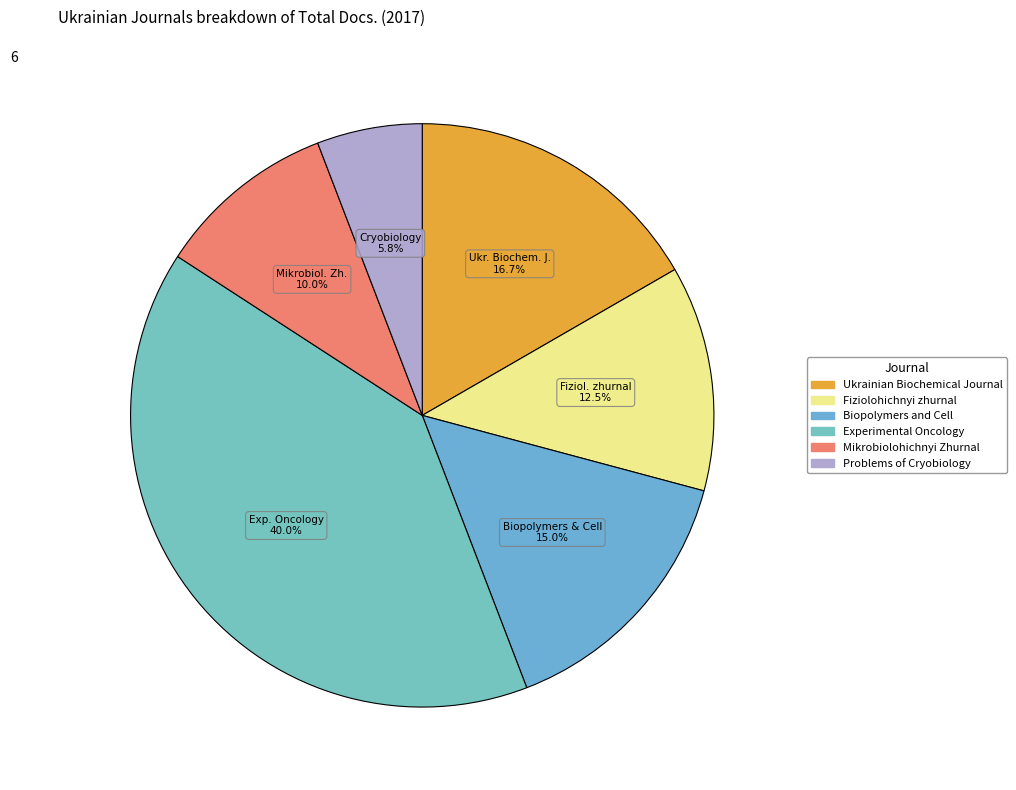

Which category has the biggest portion of the pie?

Experimental Oncology